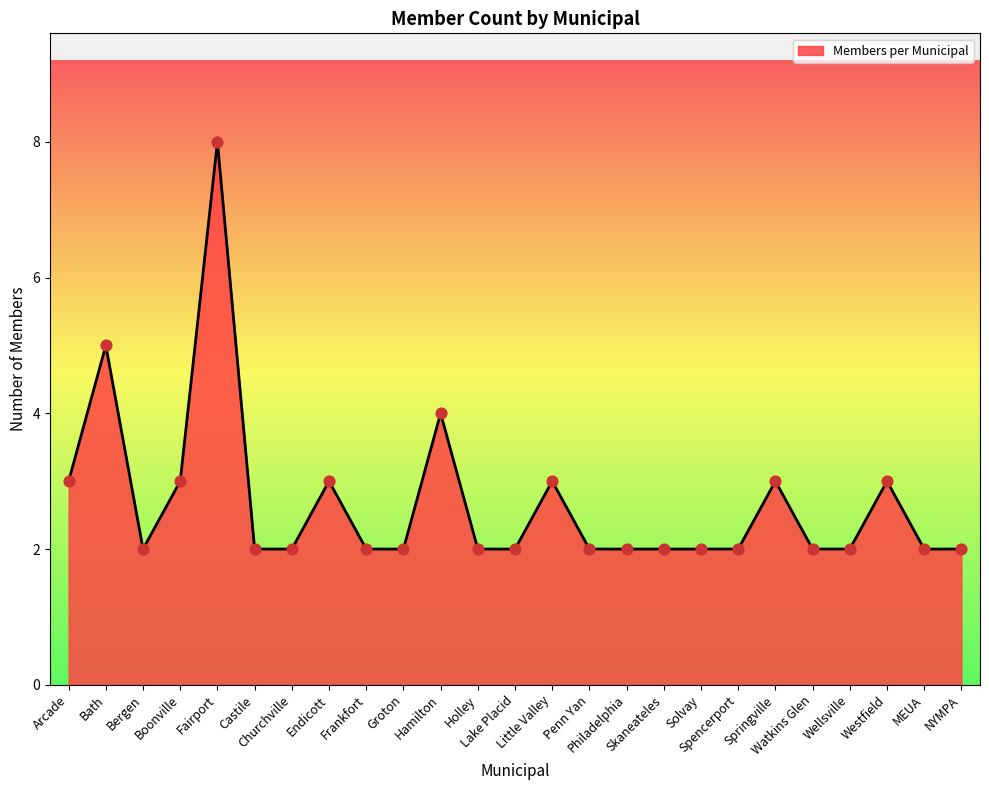

What is the difference between the maximum and minimum values?

6